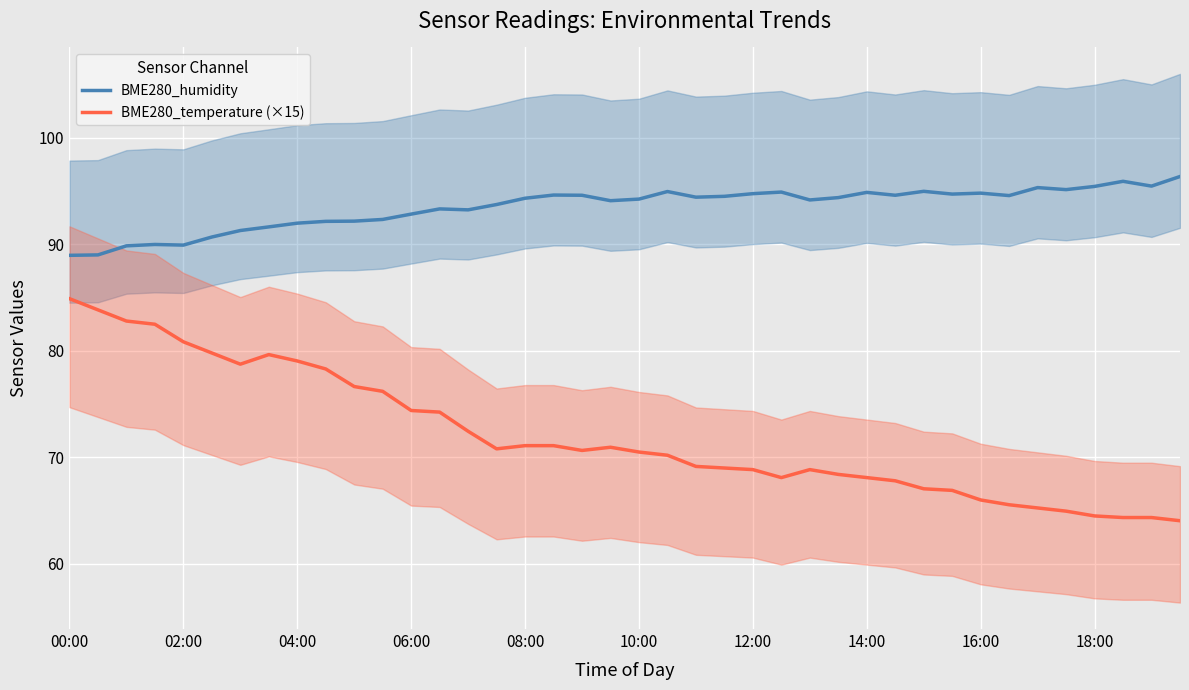

What are all the series names shown in the legend?

BME280_humidity, BME280_temperature (×15)